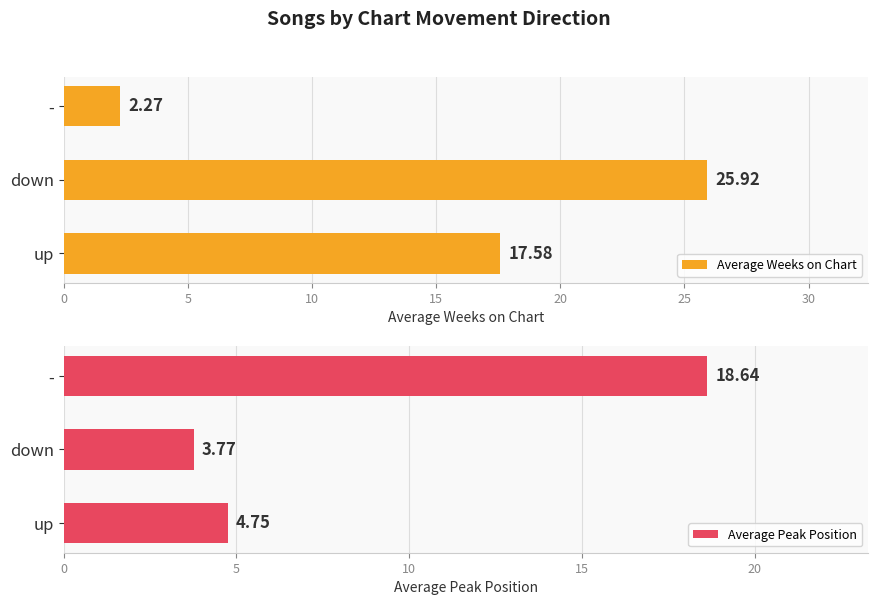

List the labels in order of Average Peak Position value, smallest first.

down, up, -